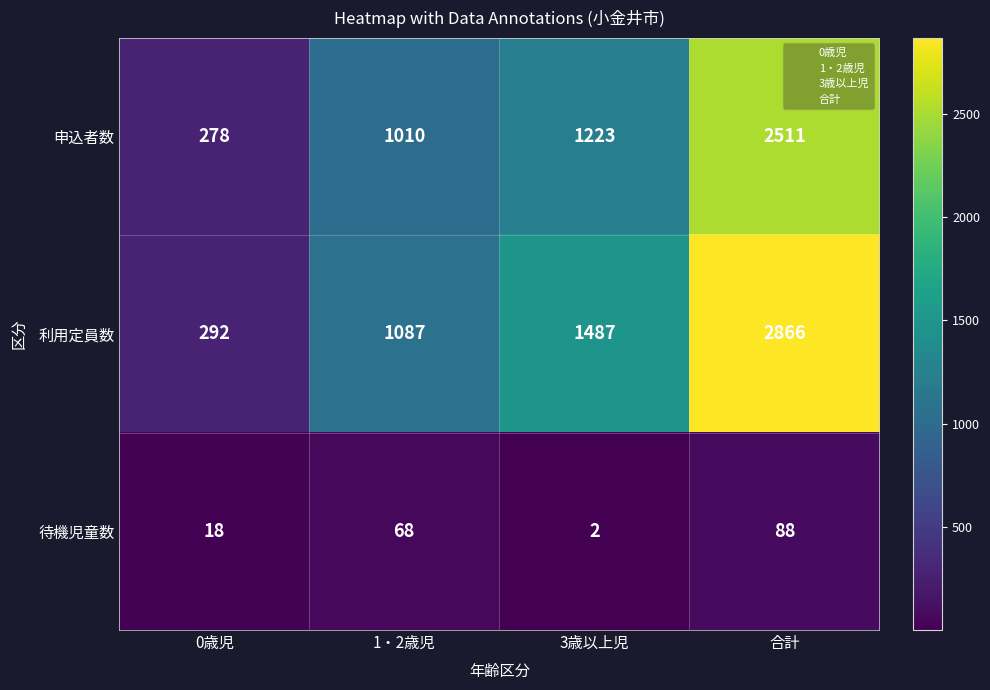

Is it true that 利用定員数 equals 171 at 0歳児?

False